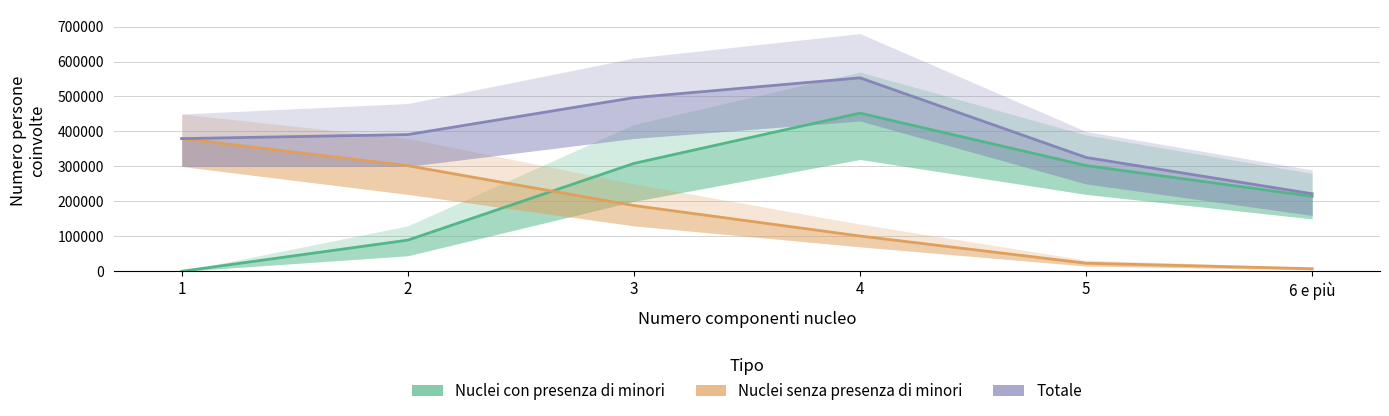

At which label does Nuclei senza presenza di minori first exceed 188082?

1